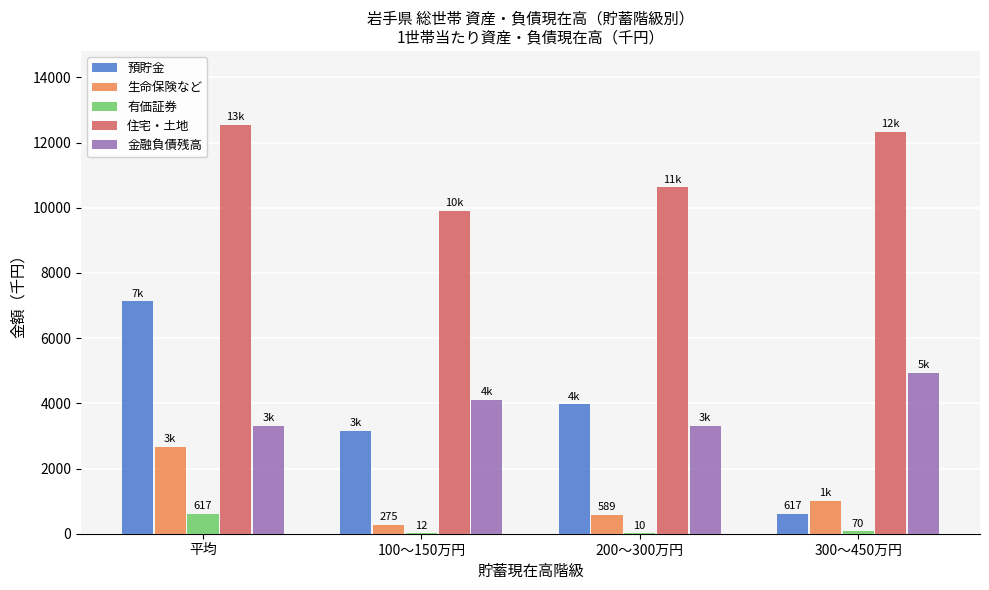

Is the value of 金融負債残高 at 300～450万円 greater than the value of 有価証券 at 300～450万円?

Yes